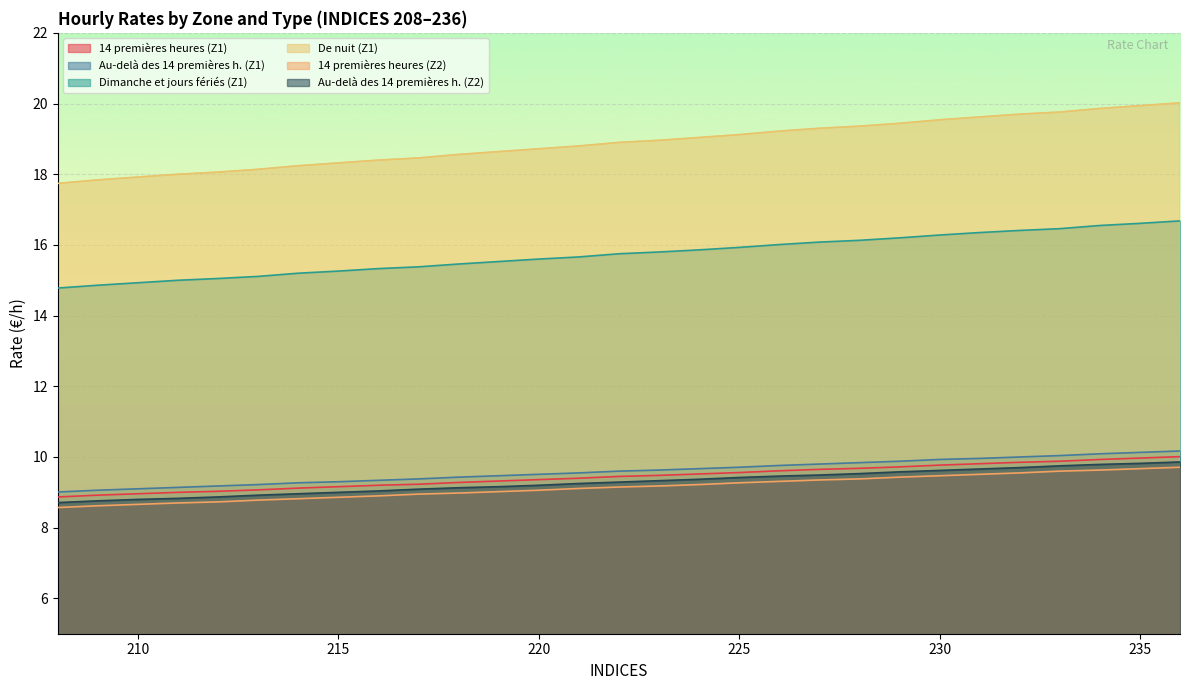

Read the Au-delà des 14 premières h. (Z1) value at 231.

10.0